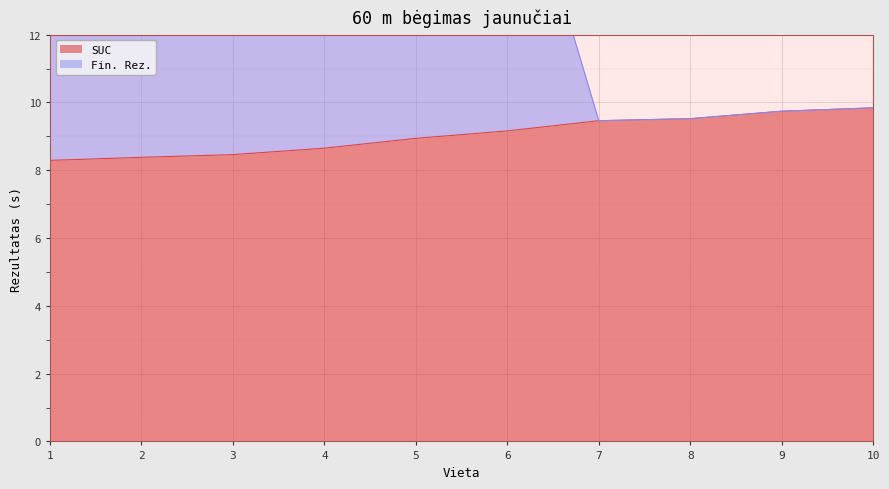

At which category does the chart reach its peak across all series?

6